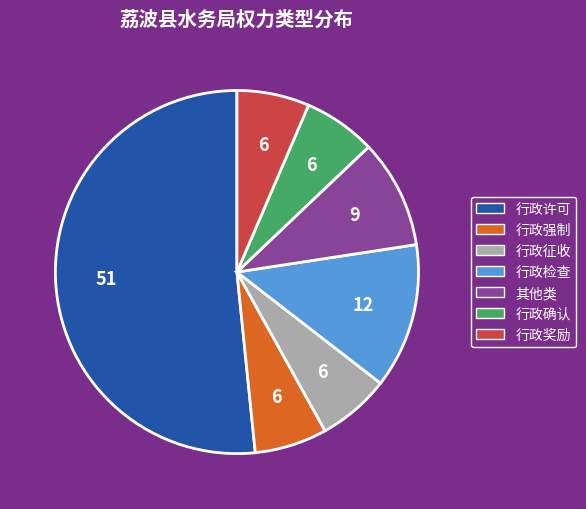

Is it true that 行政奖励 is 1% of the pie?

False